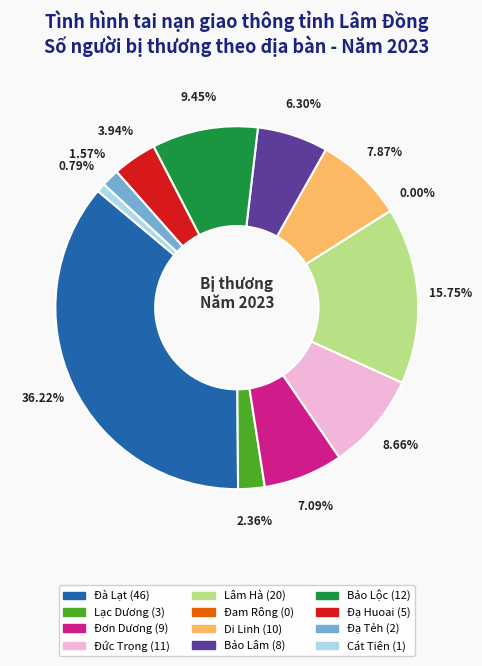

How many segments does this pie chart have?

12